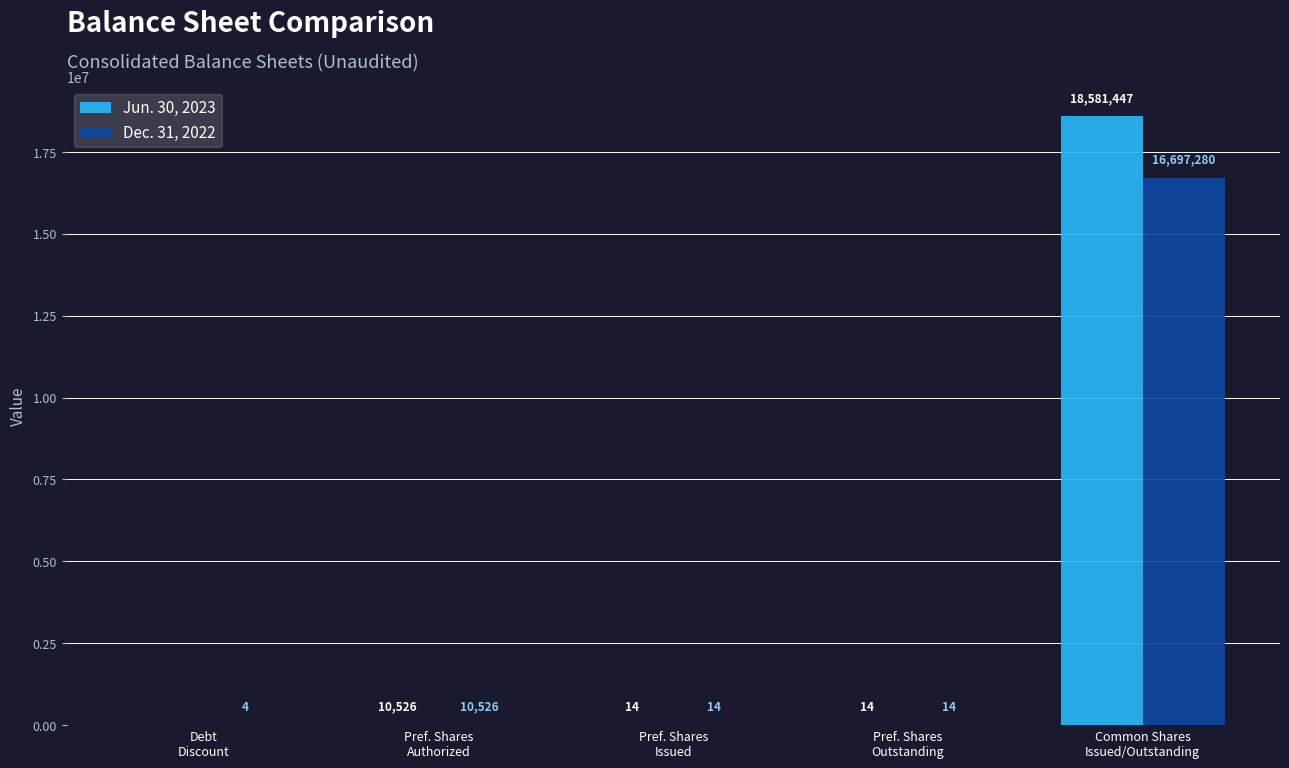

What is the sum of all Dec. 31, 2022 values?

16707838